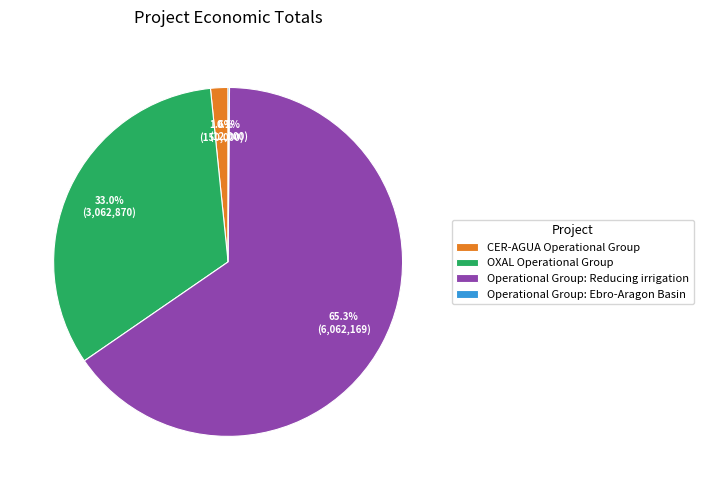

Is there a majority slice in this chart?

Yes